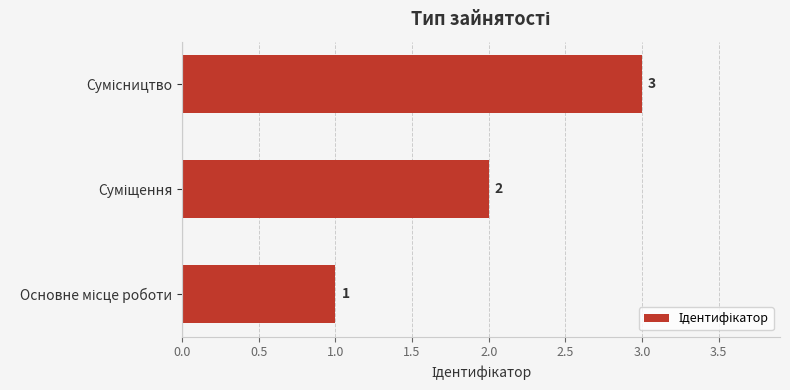

What is the minimum value shown in the chart?

1